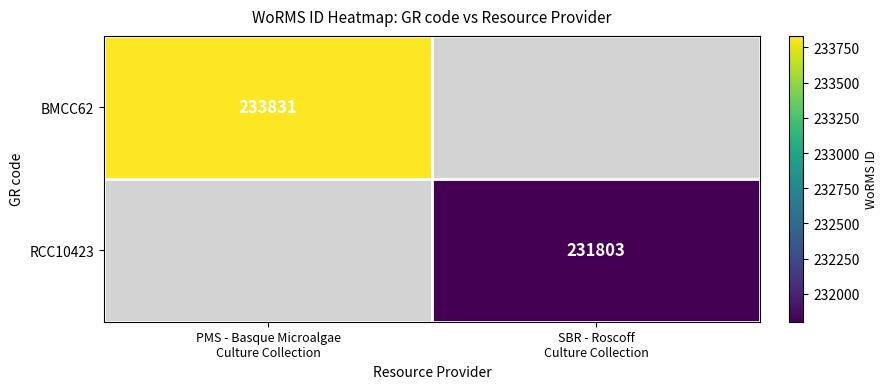

How many positive values does the RCC10423 series have?

1